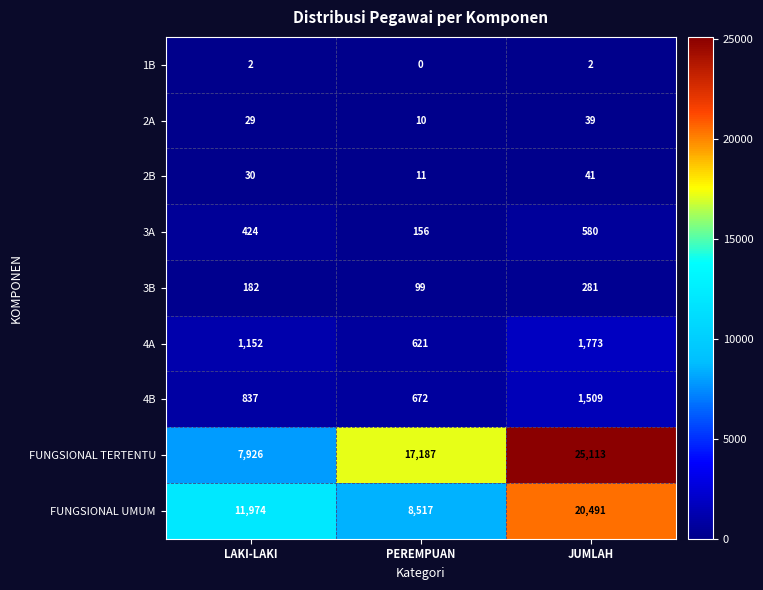

Is it true that FUNGSIONAL UMUM equals 8517 at PEREMPUAN?

True